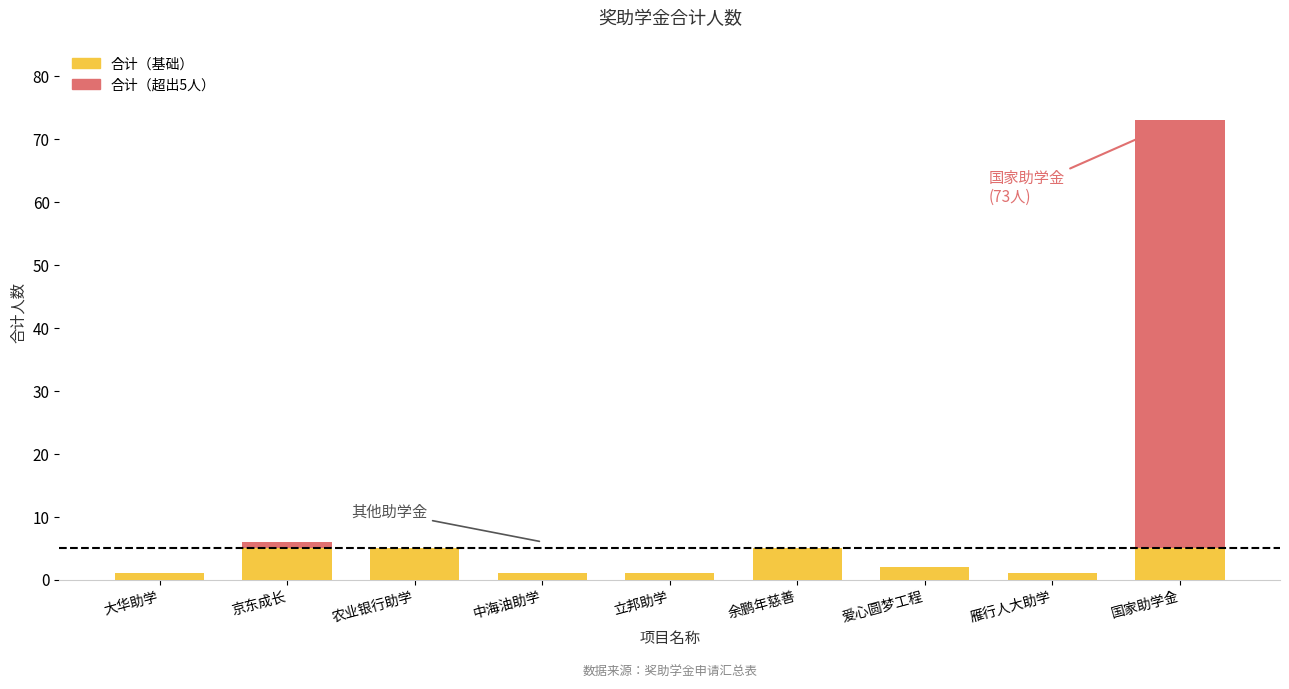

The value of 合计（基础） at 余鹏年慈善 is 8. True or false?

False